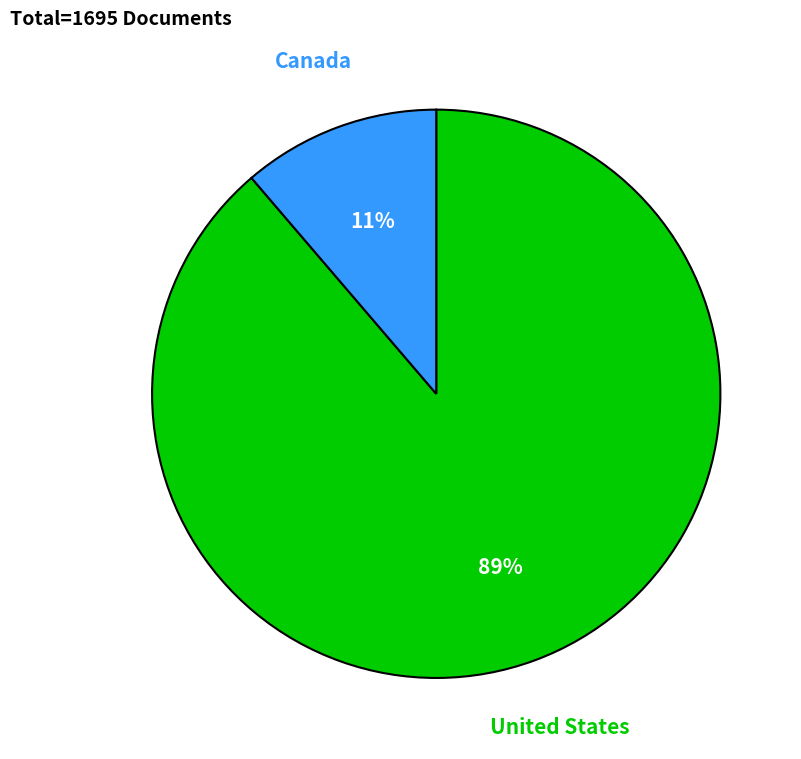

Is it true that Canada is 11% of the pie?

True